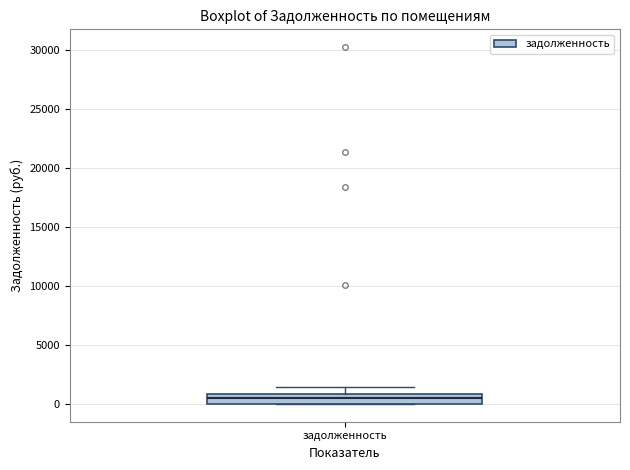

Read this box plot against the y-axis: the position of the median line, the range covered by the box, and the ends of both whiskers. The values are not printed on the chart, so give them approximately, as read against the axis.

median 500, box 0 to 1000, whiskers 0 to 1500